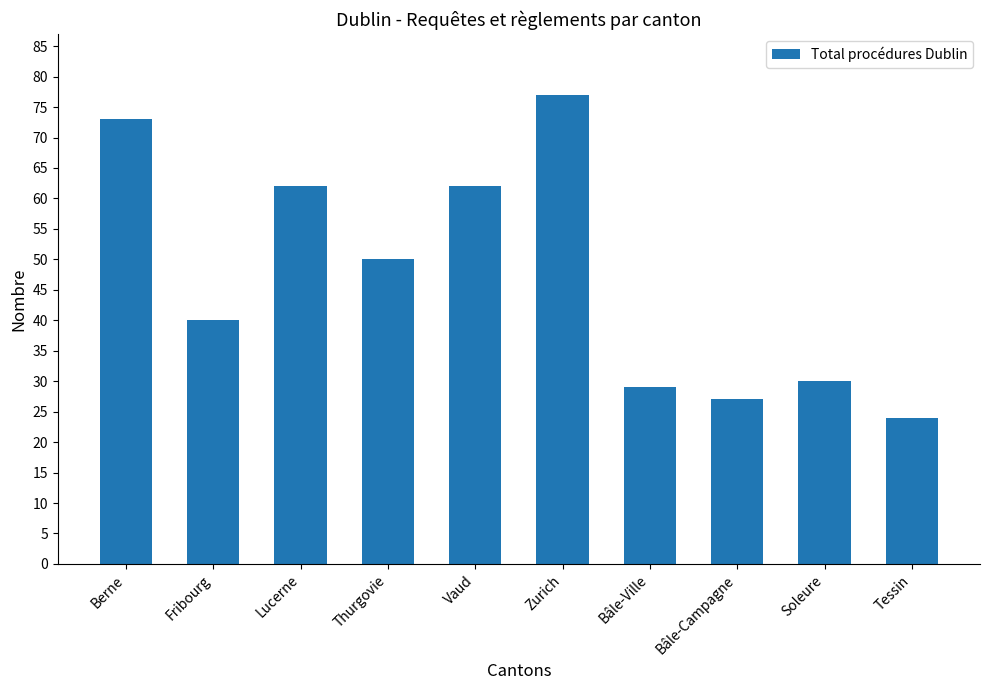

Reading right to left, list all the values displayed in this chart.

24	30	27	29	77	62	50	62	40	73